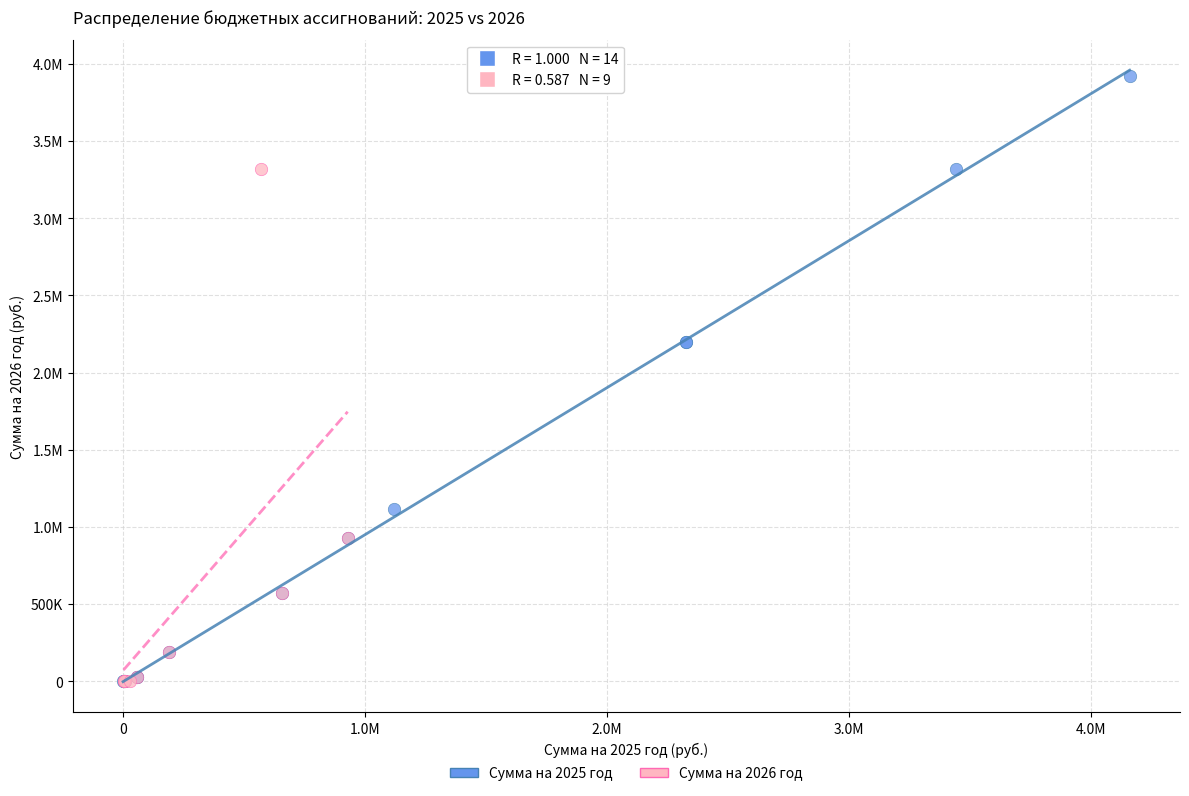

What are all the series names shown in the legend?

Сумма на 2025 год, Сумма на 2026 год